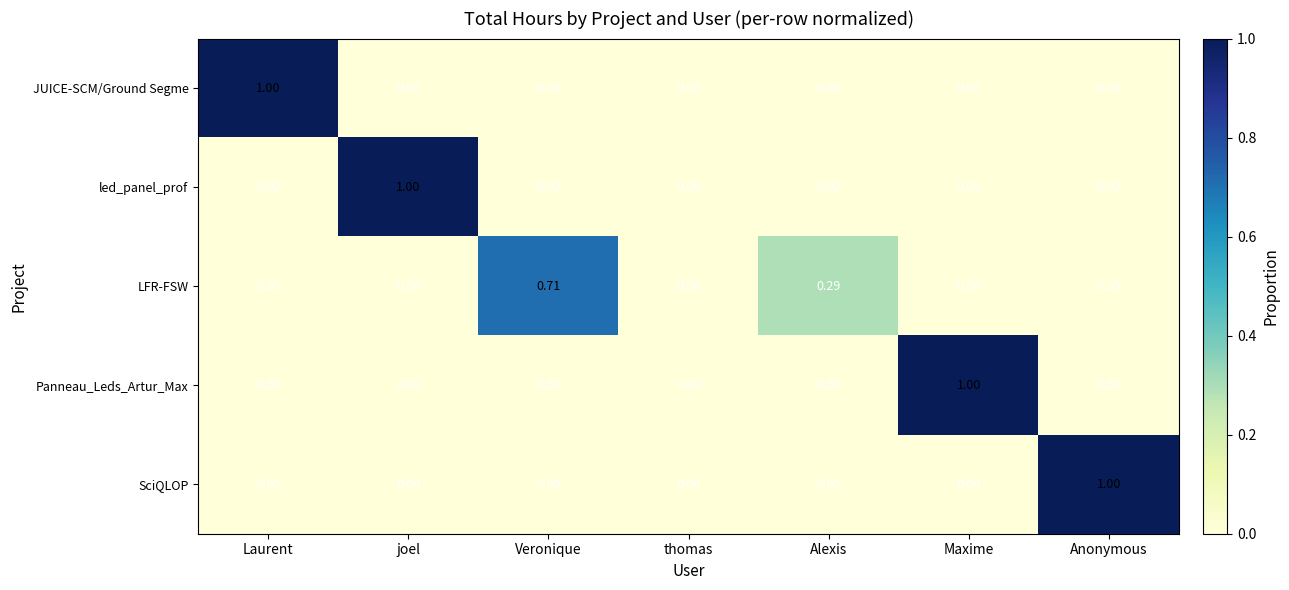

Is the value of JUICE-SCM/Ground Segme at Veronique greater than the value of LFR-FSW at Veronique?

No